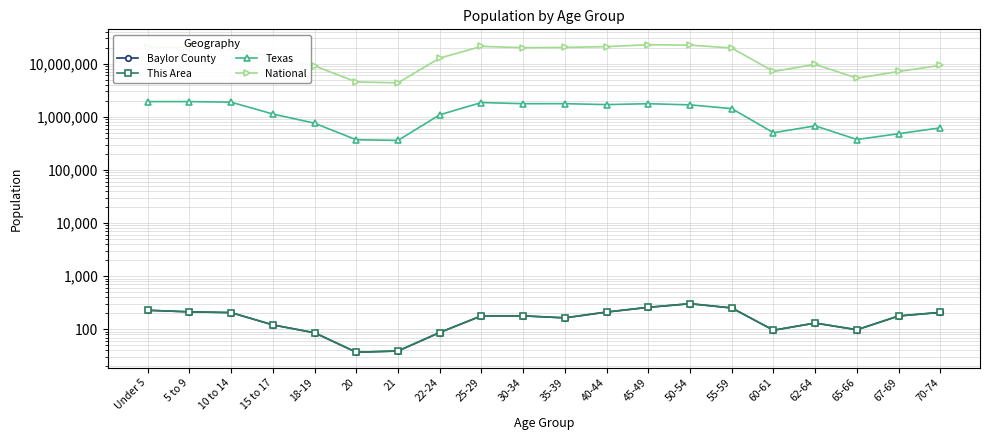

At which label does National first exceed 19664805?

Under 5